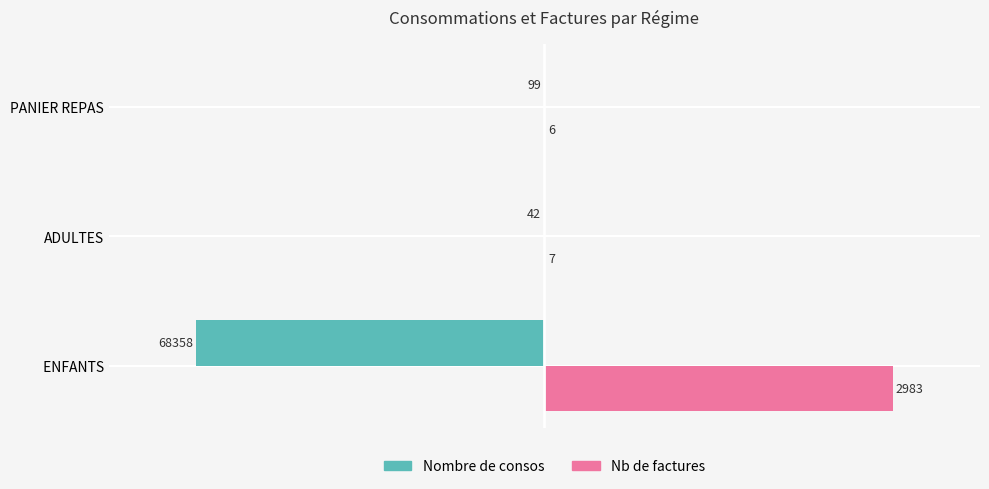

What are all the series names shown in the legend?

Nombre de consos, Nb de factures